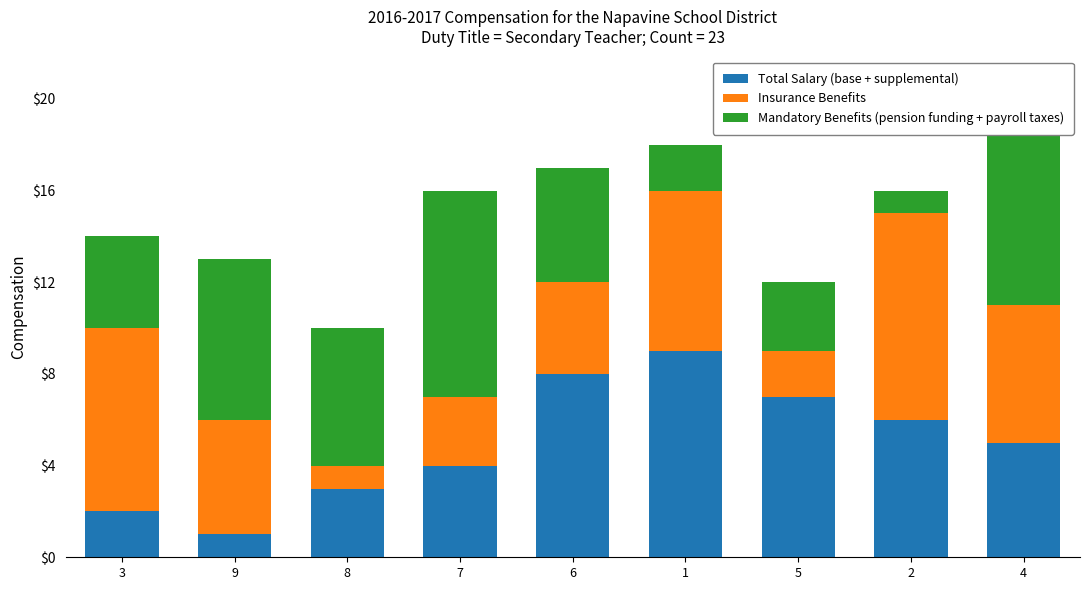

What is the difference between the second highest and minimum values in the Total Salary (base + supplemental) series?

7